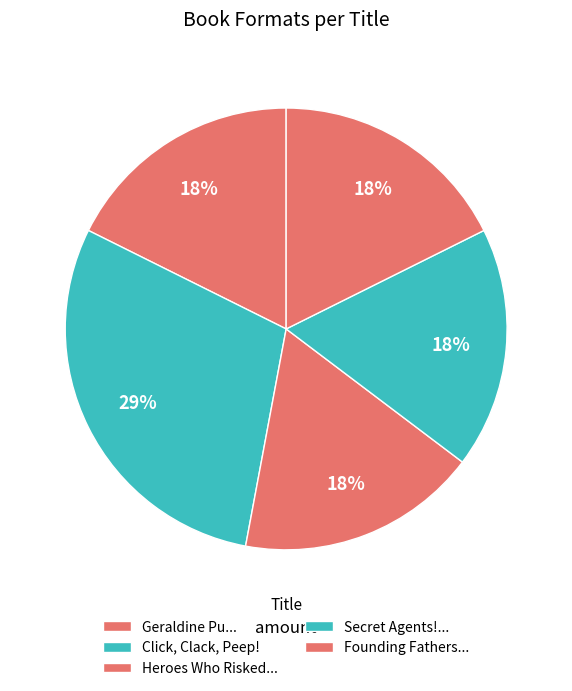

How many segments does this pie chart have?

5